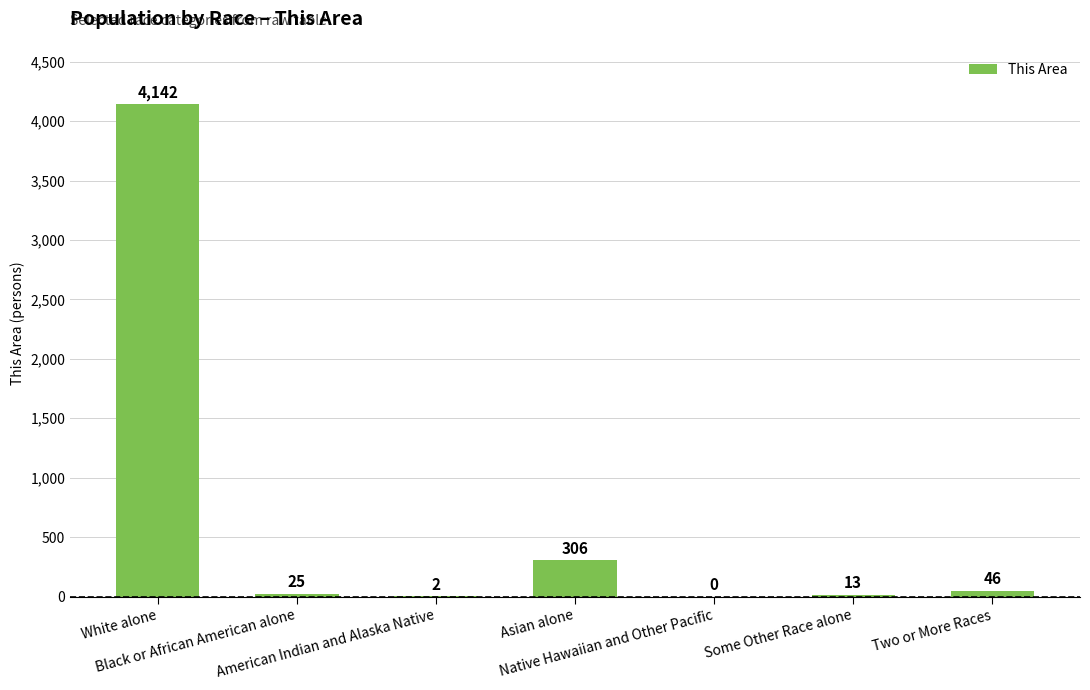

How many positive values are there?

6